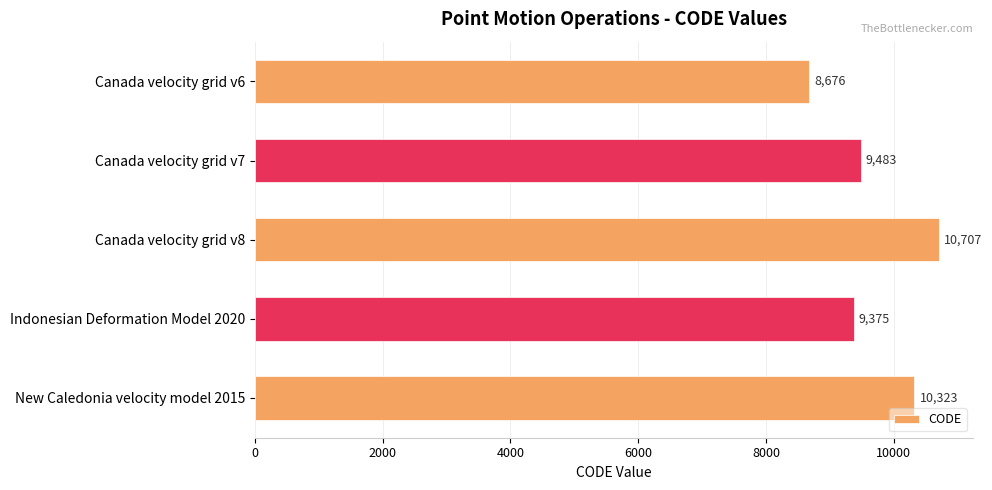

What is the approximate value at Canada velocity grid v6?

8676